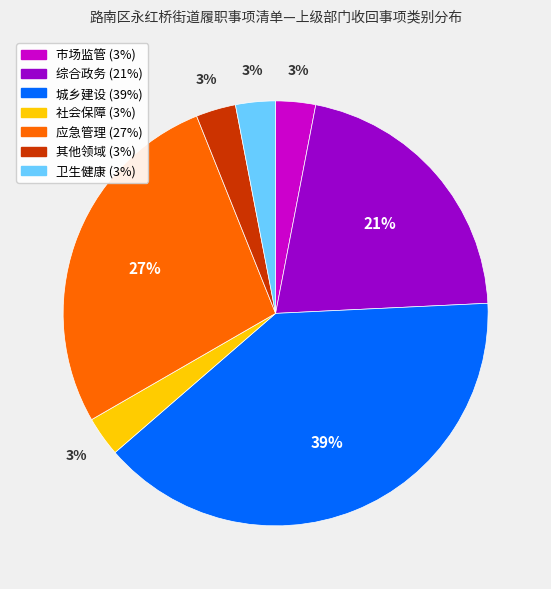

Combined, do 卫生健康 and 其他领域 account for over 50%?

No